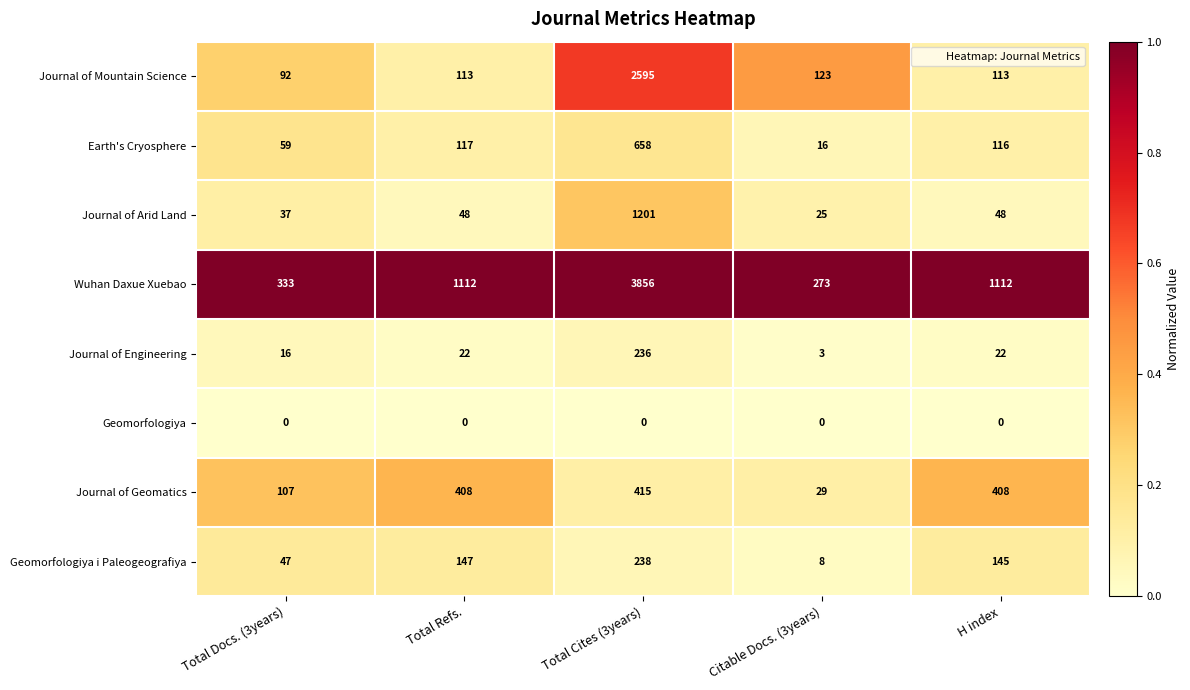

At which label does Earth's Cryosphere reach its peak?

Total Cites (3years)